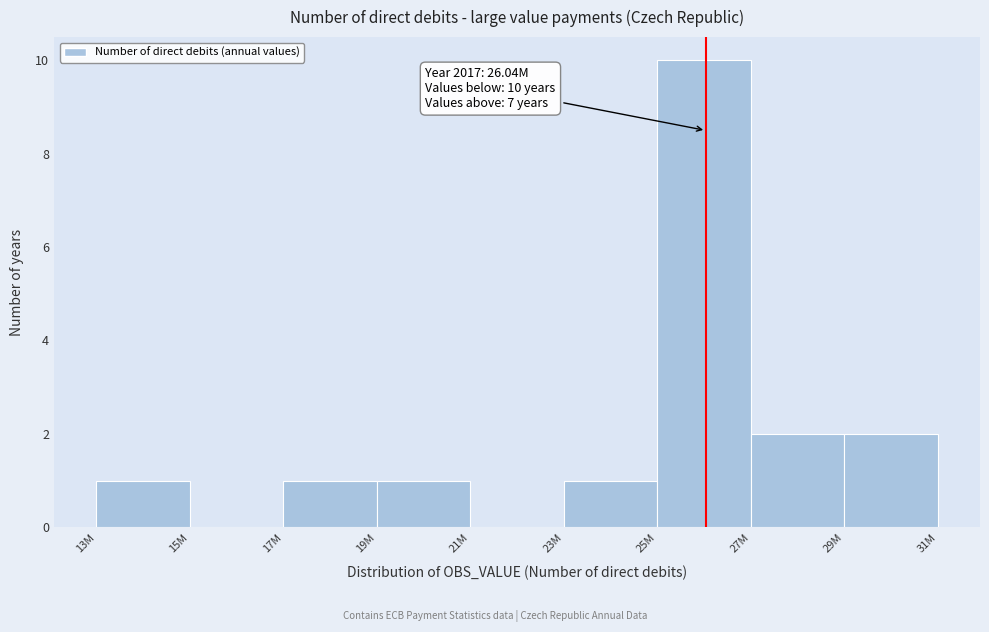

Reading right to left, transcribe all the data shown in this chart.

29M=2	27M=2	25M=10	23M=1	21M=0	19M=1	17M=1	15M=0	13M=1